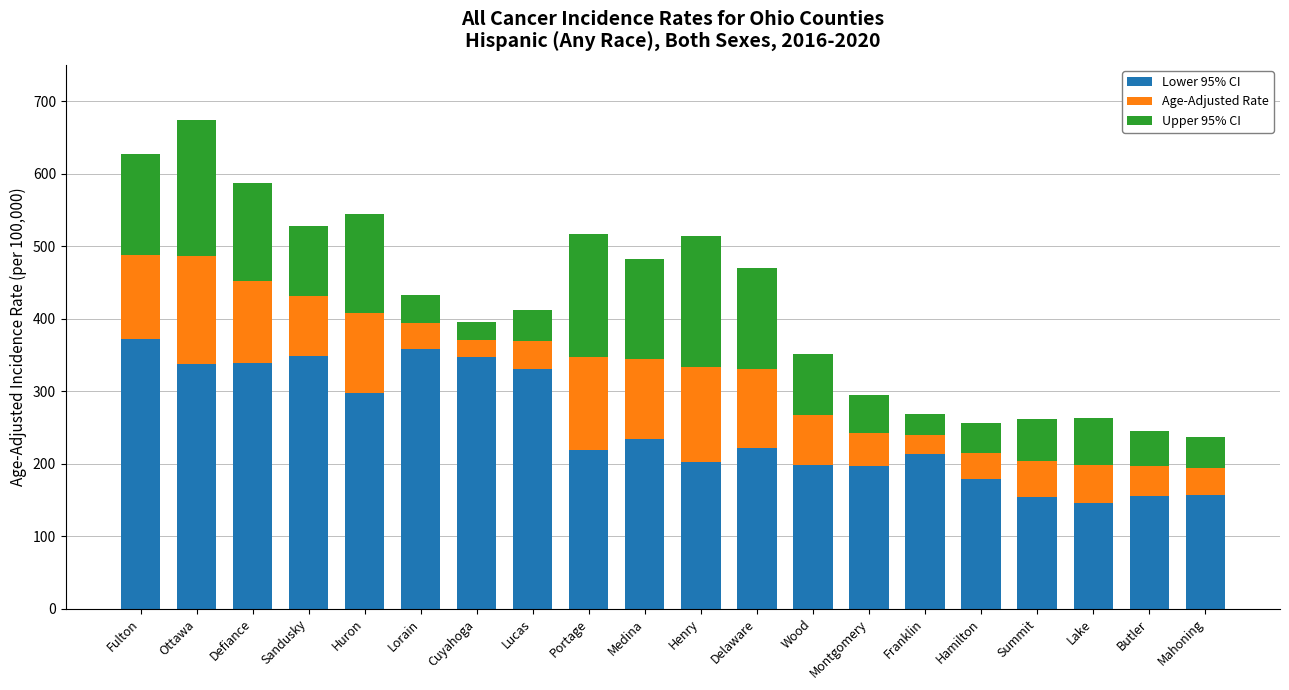

What is the total value across all series at Wood?

351.4